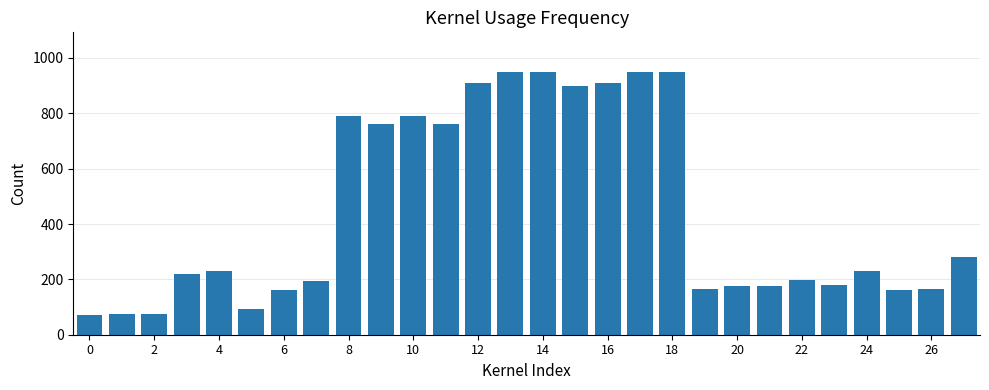

What is the value of the 9th bar from the left?

790